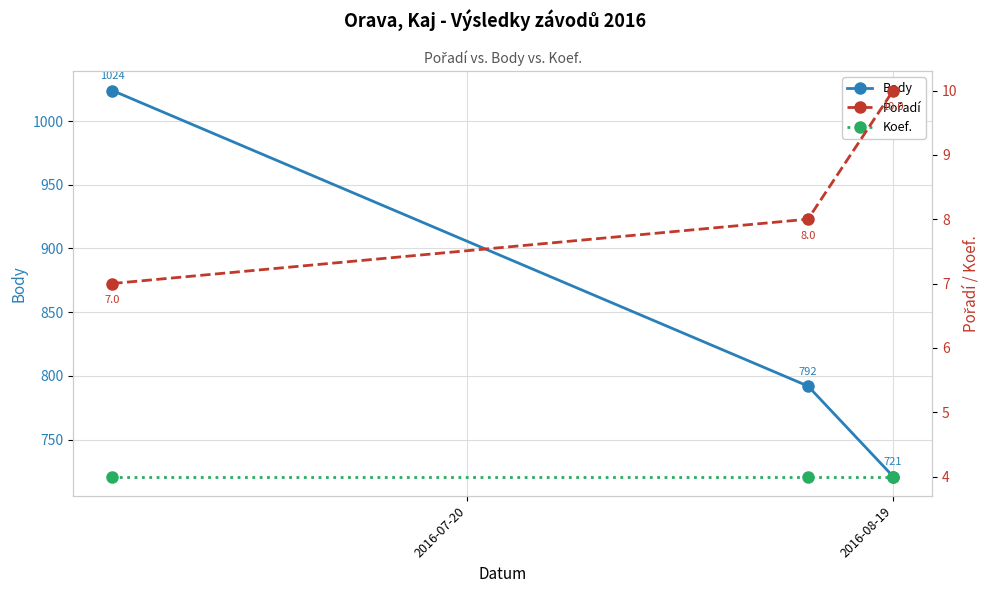

What is the maximum value for Body?

1024